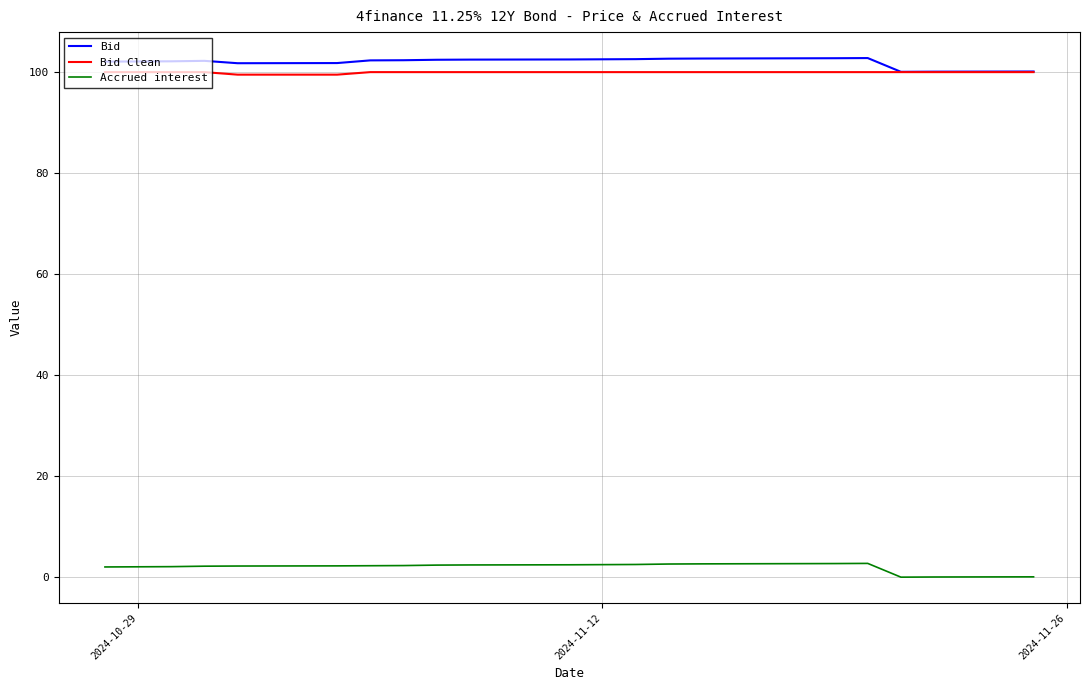

At how many categories does at least one series exceed 84?

20